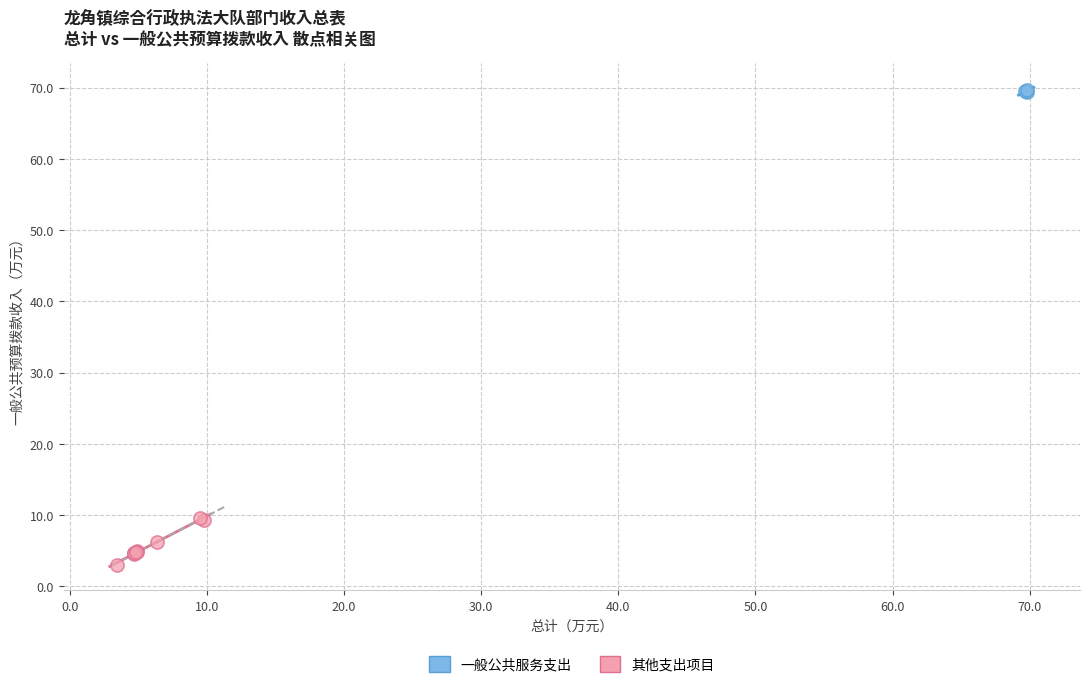

Which series contains the highest Y value?

一般公共服务支出